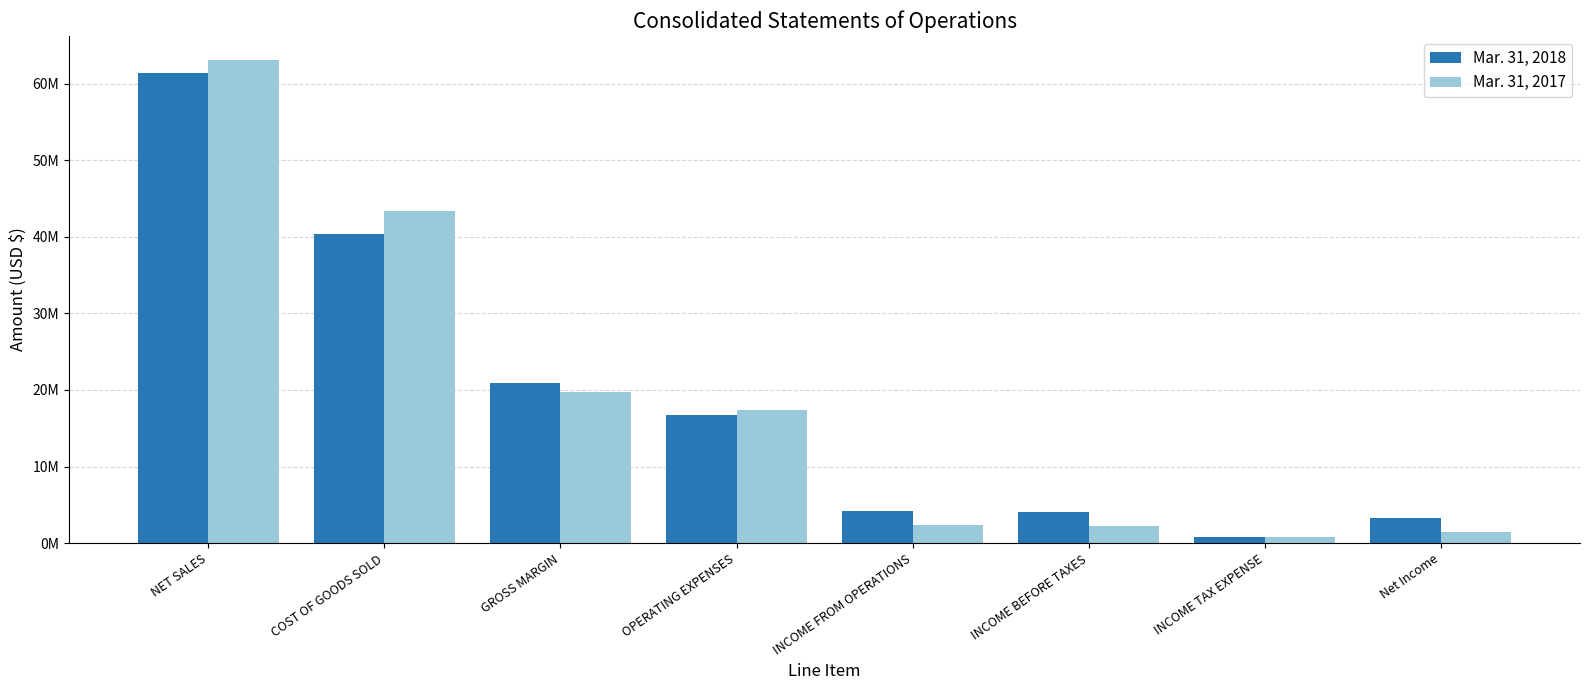

At GROSS MARGIN, list the series in order from largest to smallest.

Mar. 31, 2018, Mar. 31, 2017